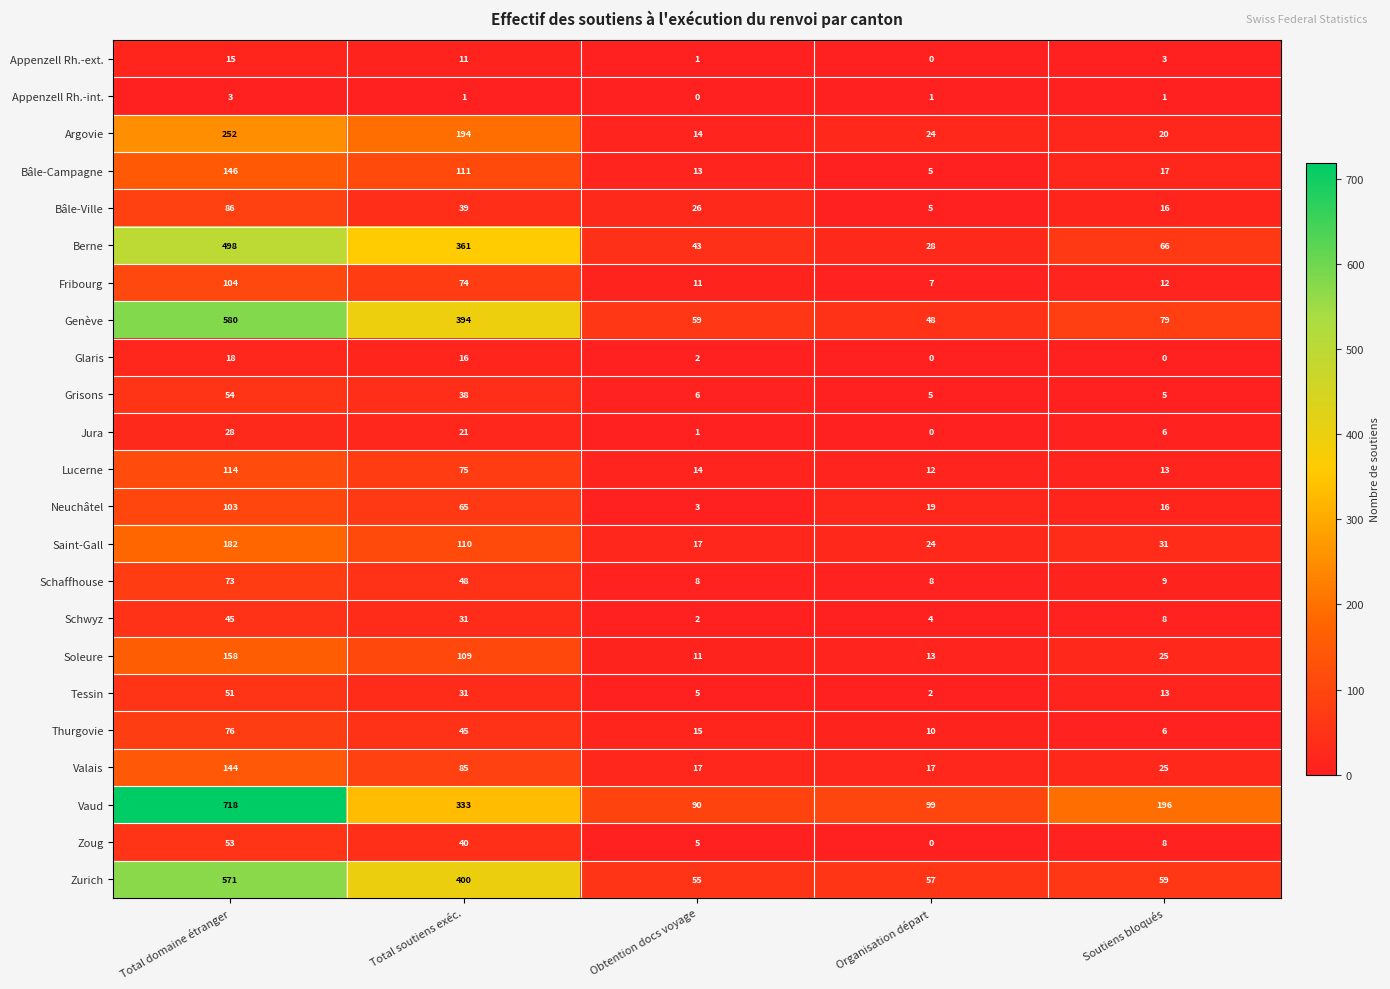

Between Organisation départ and Soutiens bloqués, which series saw the biggest shift?

Vaud